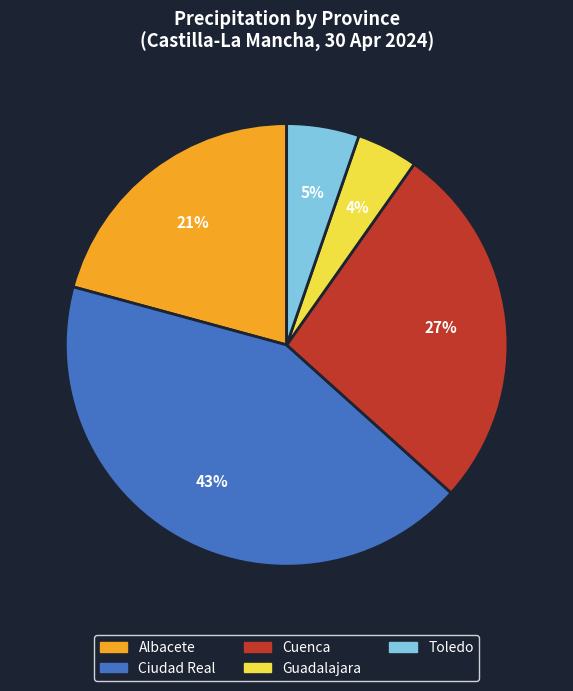

Is there any slice that represents more than half of the pie?

No